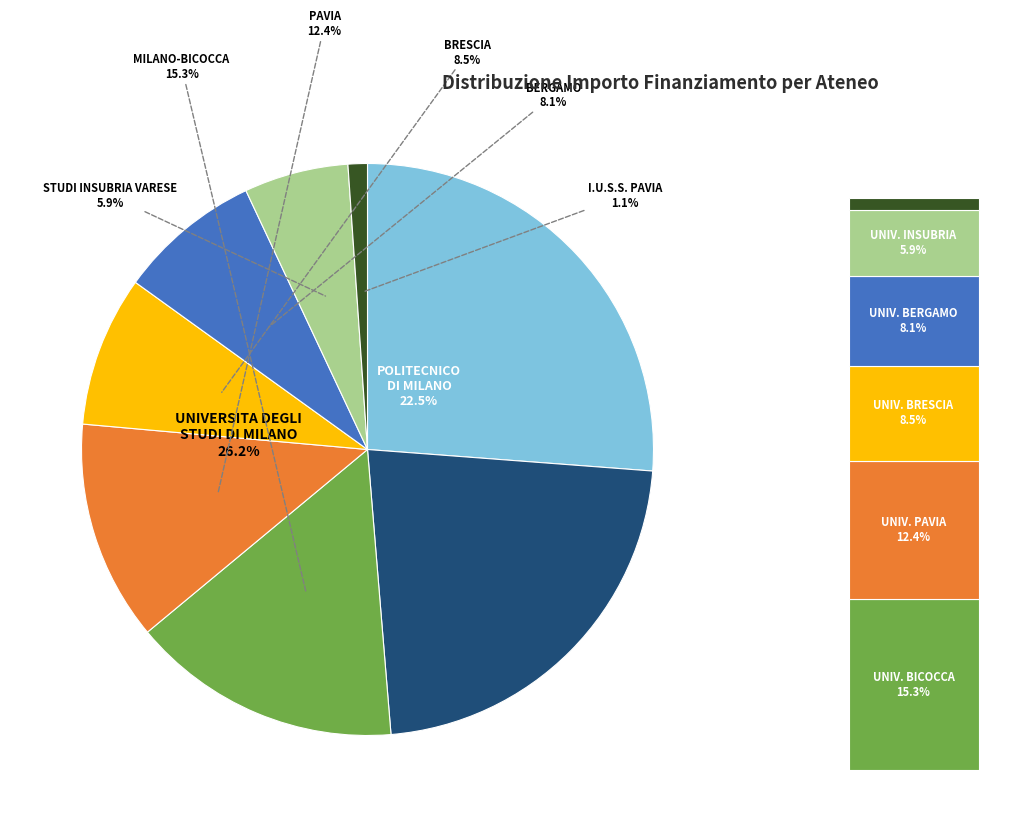

Does I.U.S.S. PAVIA represent more than half of the total?

No